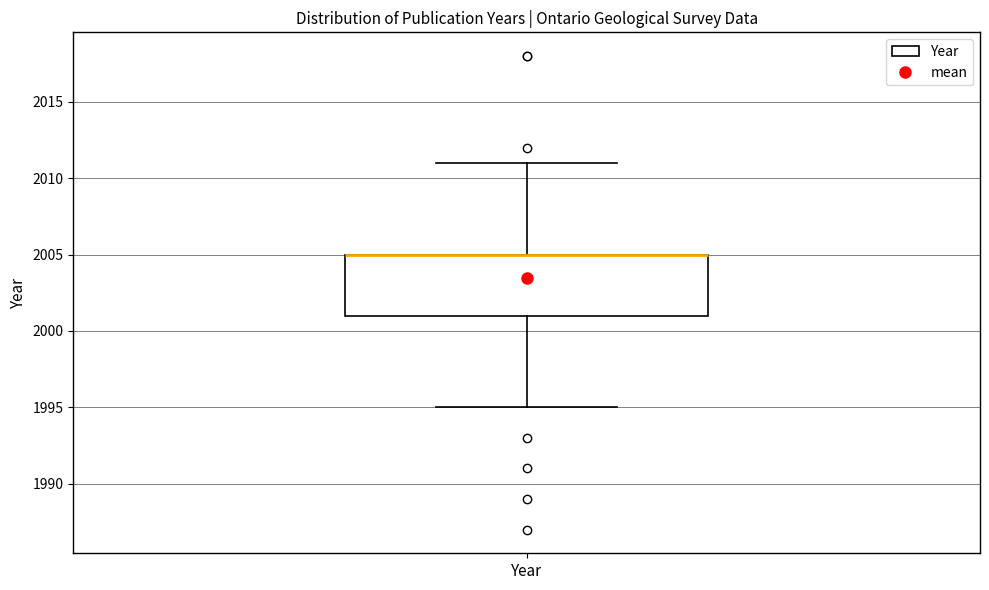

Transcribe this box plot: give where the median line is, the range the box spans, and where the two whiskers end, as read against the y-axis. The values are not printed on the chart, so give them approximately, as read against the axis.

median 2005 (drawn on the box's upper edge), box 2001 to 2005, whiskers 1995 to 2011